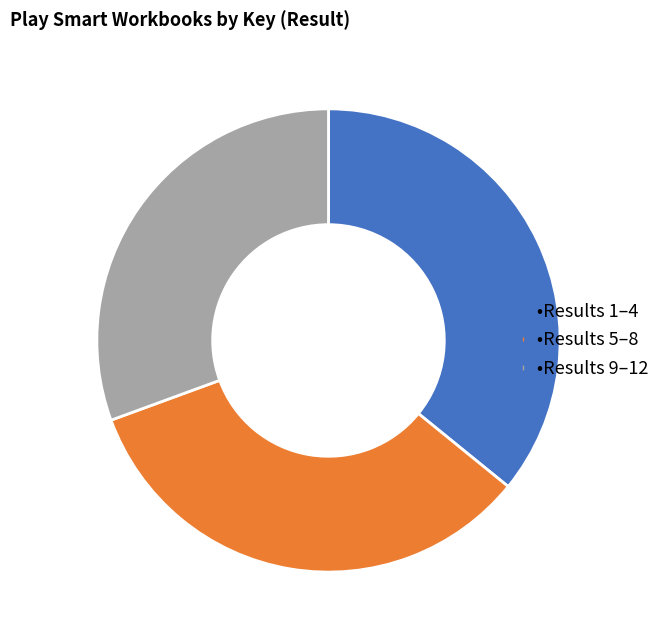

Is there any slice that represents more than half of the pie?

No